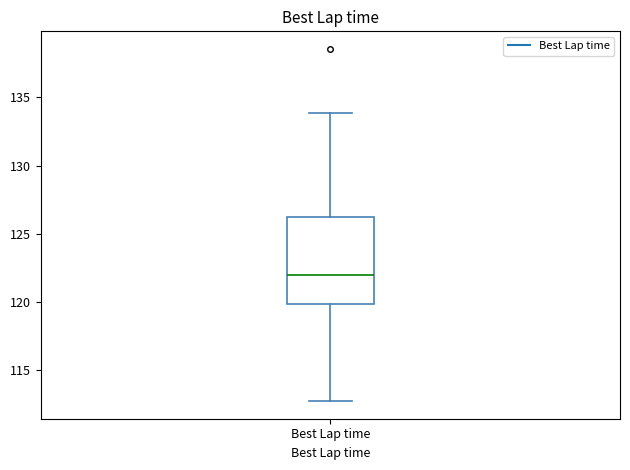

Read this box plot against the y-axis: the position of the median line, the range covered by the box, and the ends of both whiskers. The values are not printed on the chart, so give them approximately, as read against the axis.

median 122.0, box 120.0 to 126.5, whiskers 113.0 to 134.0